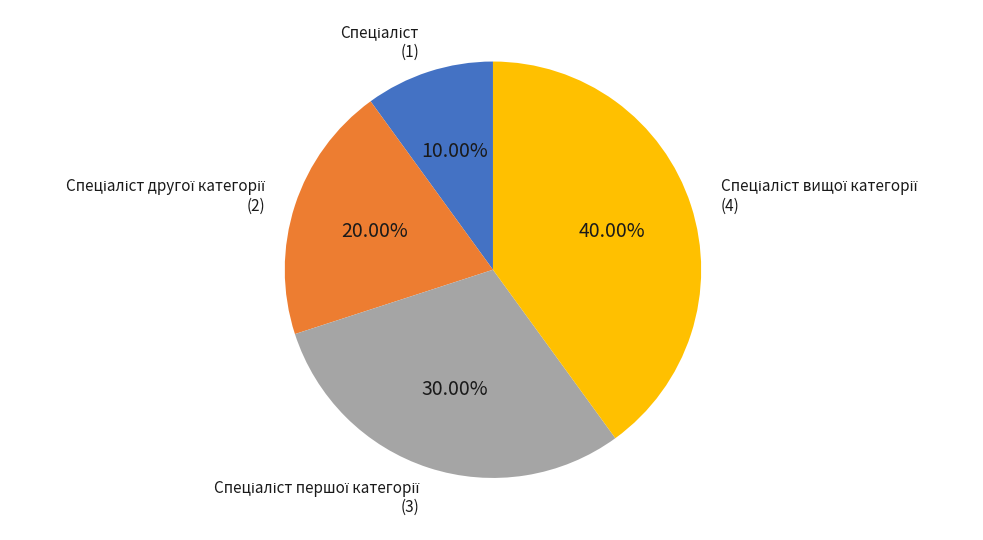

Is there a majority slice in this chart?

No